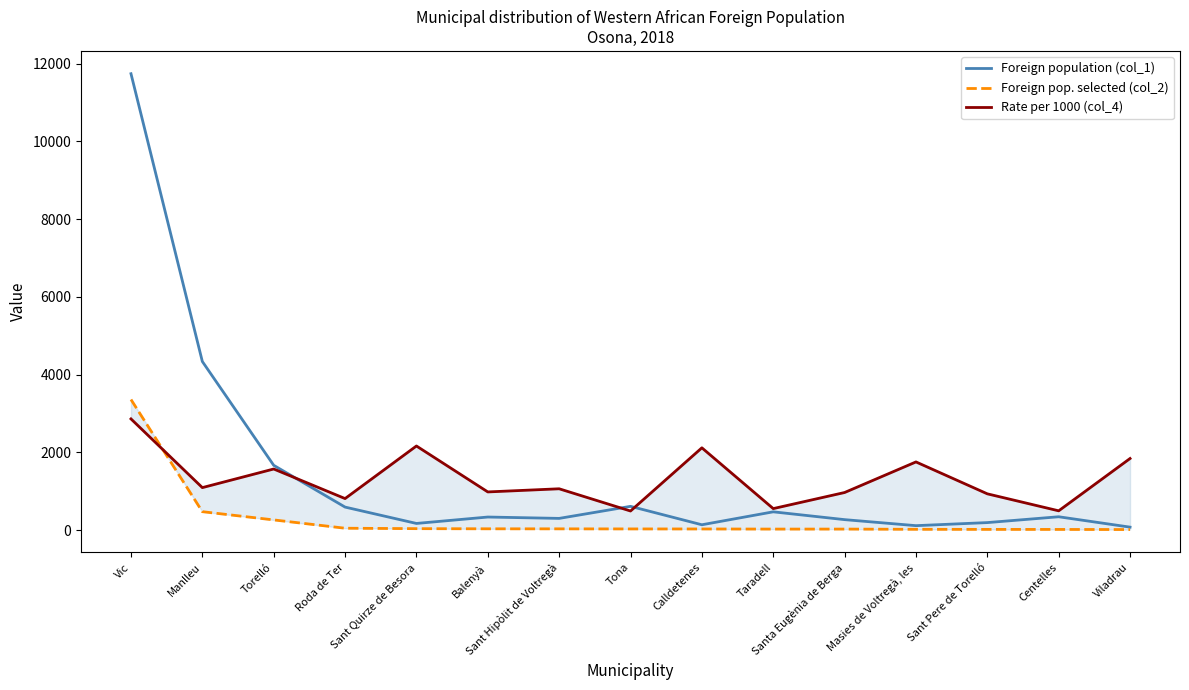

Reading right to left, transcribe all the data shown in this chart.

Foreign population (col_1): 76	343	193	114	269	470	137	611	301	336	171	592	1667	4338	11743
Foreign pop. selected (col_2): 14	17	18	20	26	26	29	30	32	33	37	48	262	474	3360
Rate per 1000 (col_4): 1842	496	933	1754	967	553	2117	491	1063	982	2164	811	1572	1093	2861